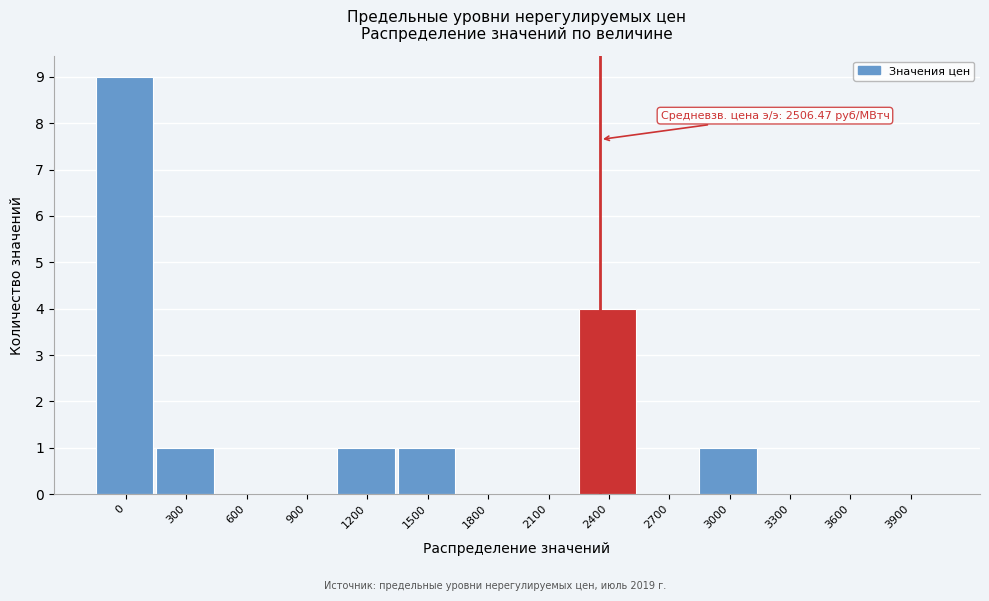

Reading left to right, list all the values displayed in this chart.

0=9	300=1	600=0	900=0	1200=1	1500=1	1800=0	2100=0	2400=4	2700=0	3000=1	3300=0	3600=0	3900=0